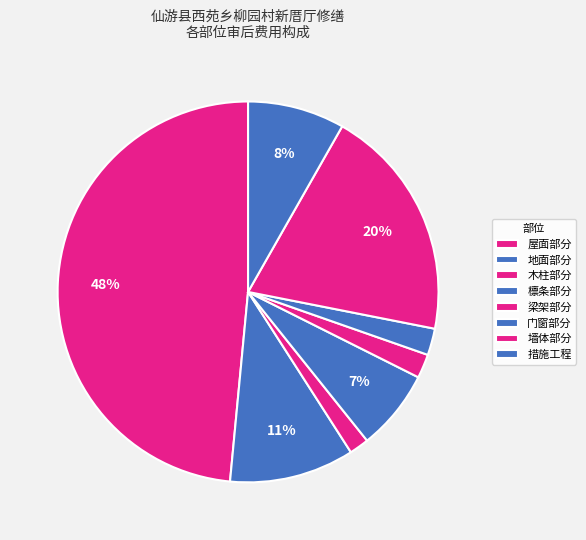

Does 门窗部分 represent more than half of the total?

No